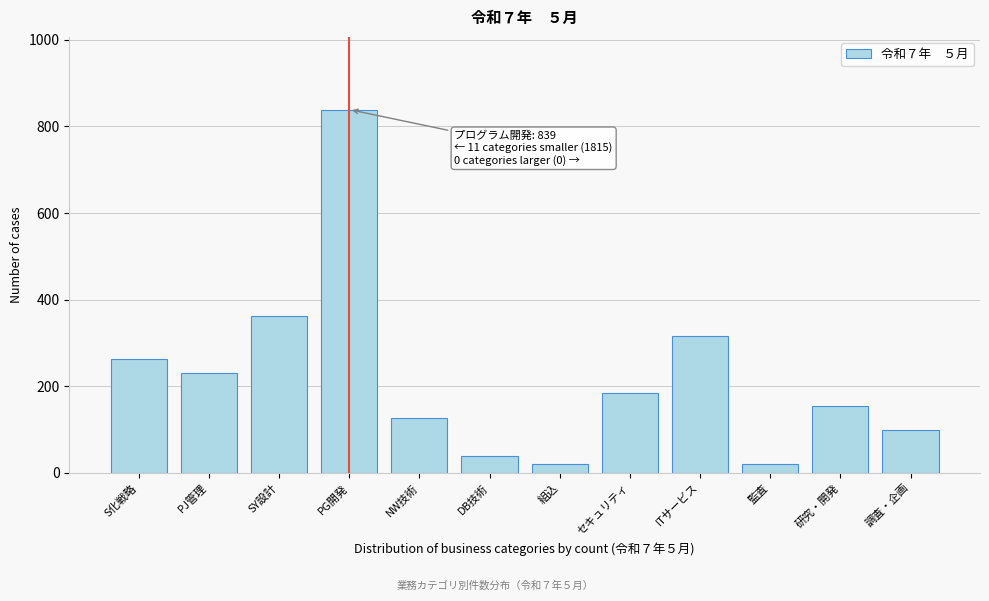

What value does the data have at 調査・企画?

99